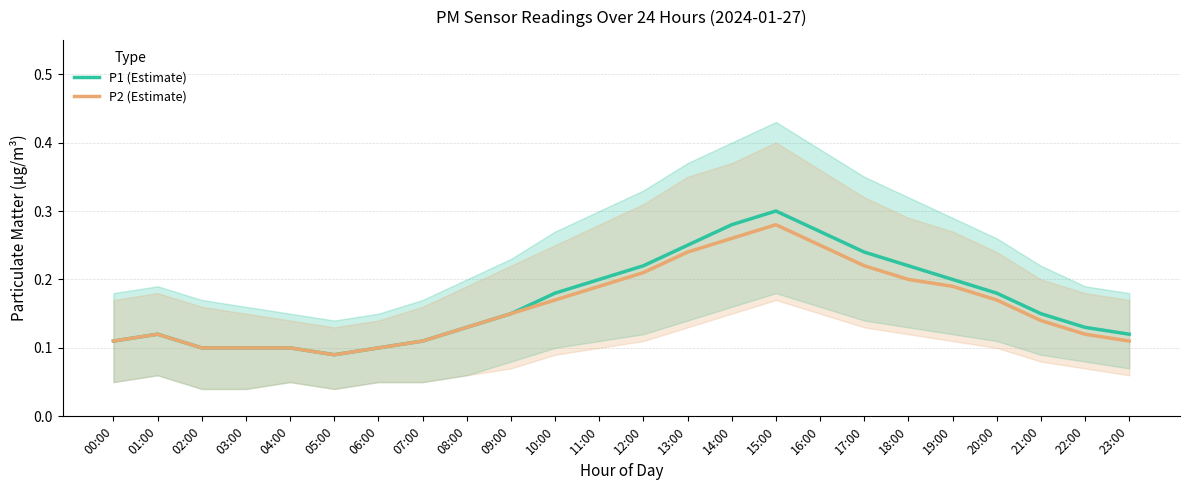

Does the chart have visible grid lines?

Yes